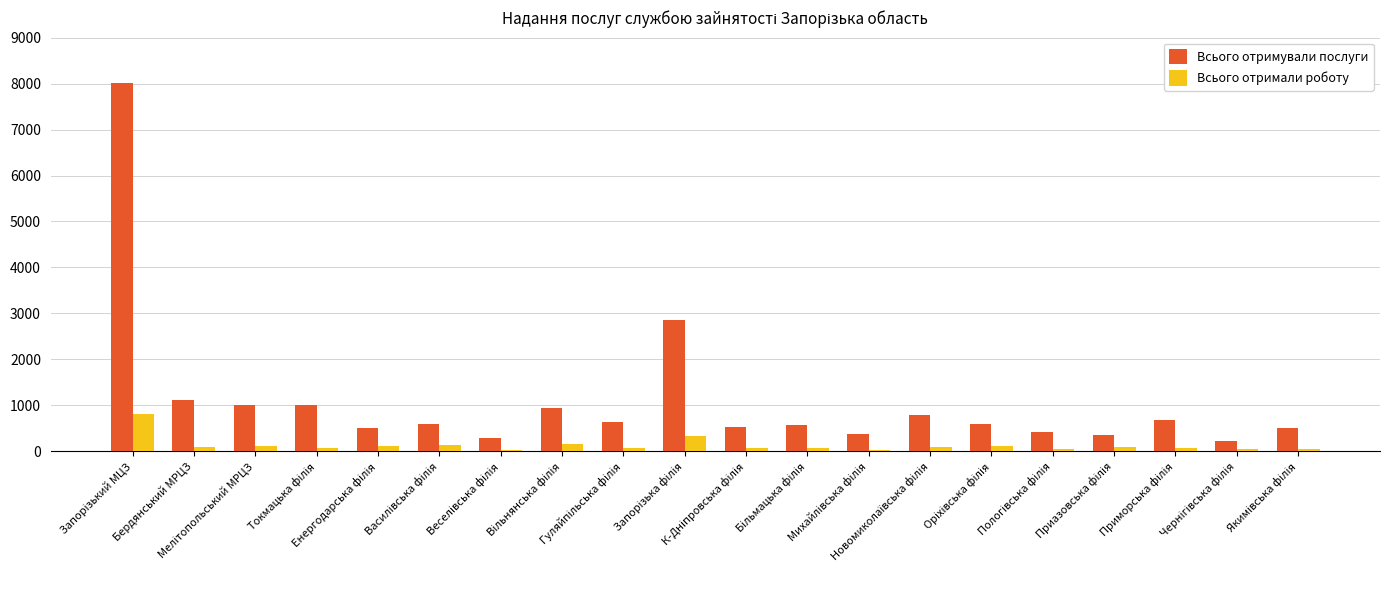

What is the maximum value for Всього отримали роботу?

815